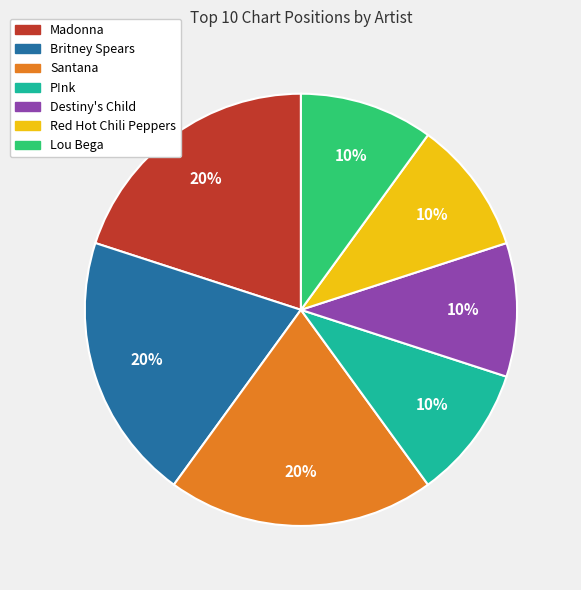

Does Santana represent more than half of the total?

No